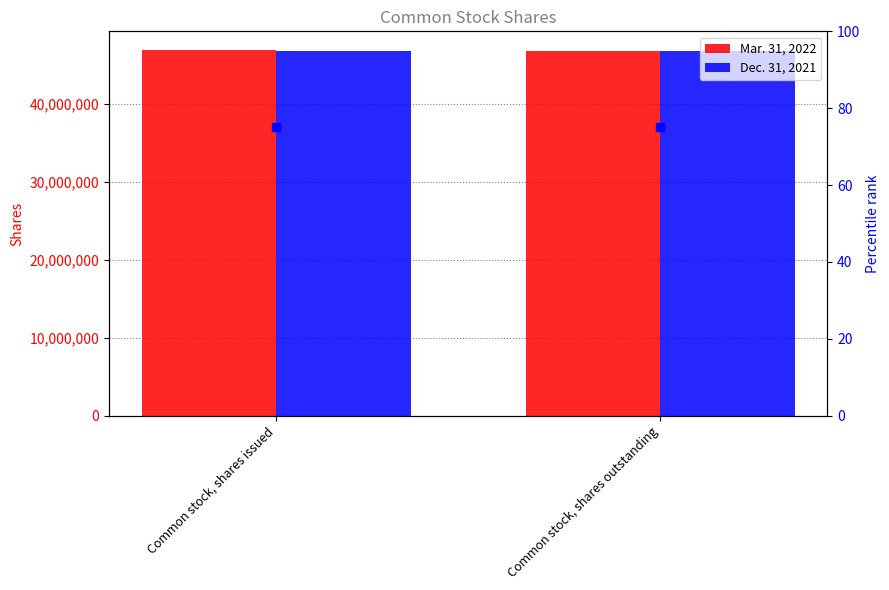

What is the sum of all Mar. 31, 2022 values?

93736618